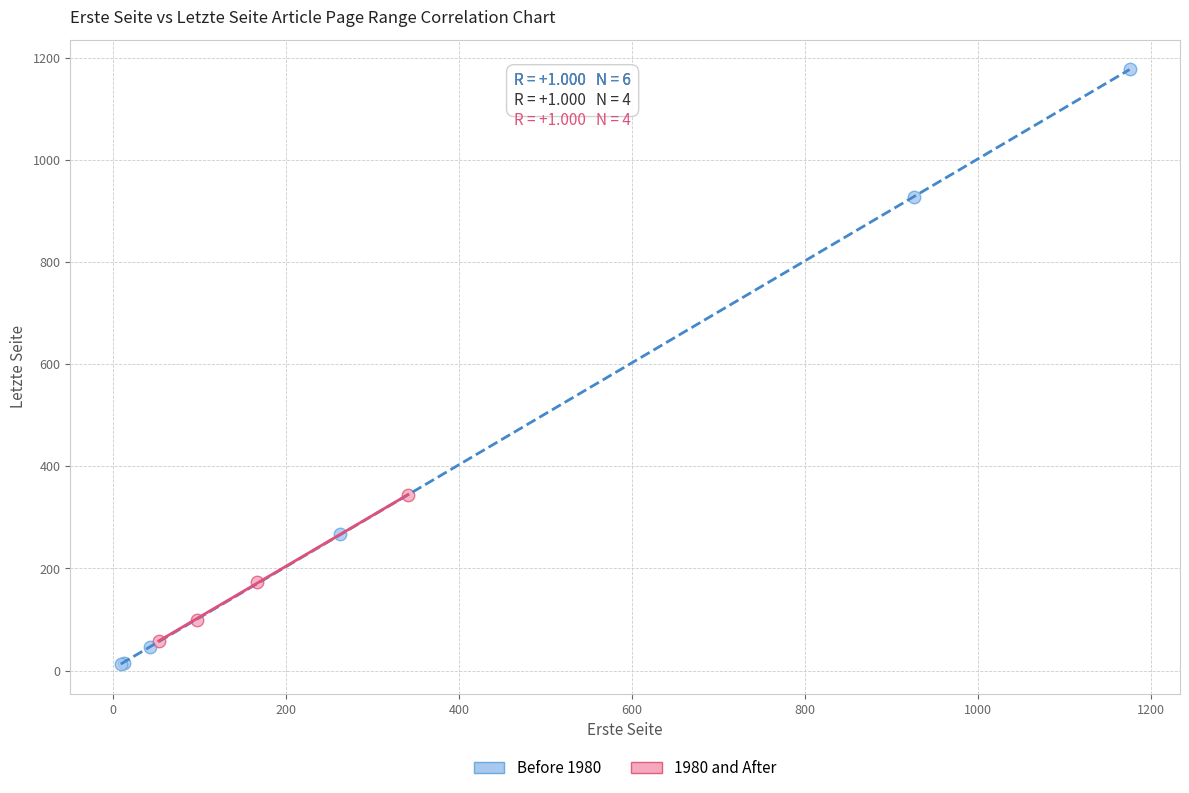

Which series reaches the minimum Y coordinate?

Before 1980